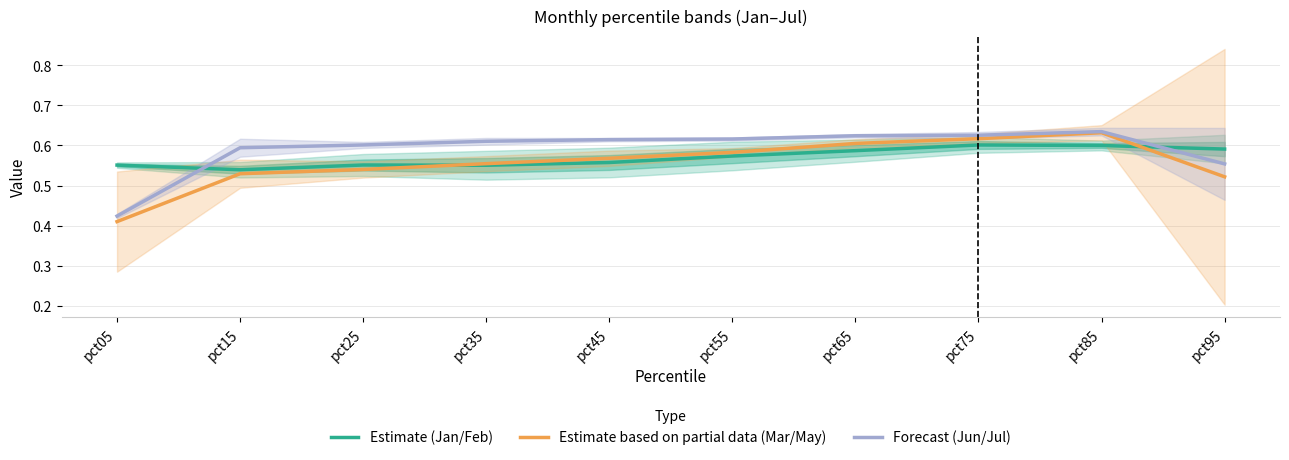

True or false: Estimate based on partial data (Mar/May) and Forecast (Jun/Jul) cross at least once.

False